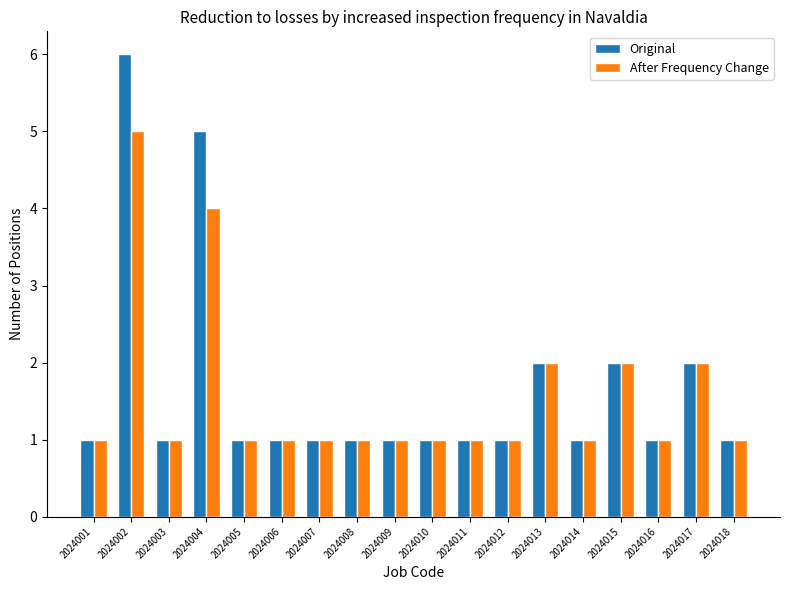

What are all the series names shown in the legend?

Original, After Frequency Change